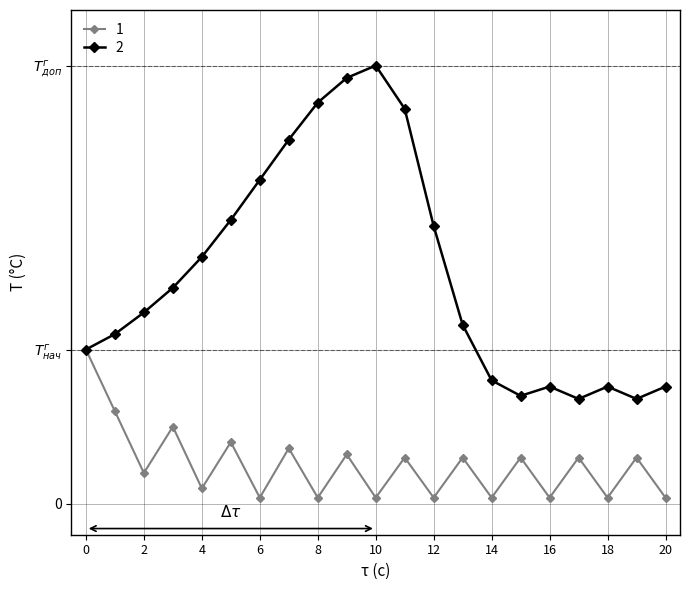

At which label does 2 first exceed 62?

3